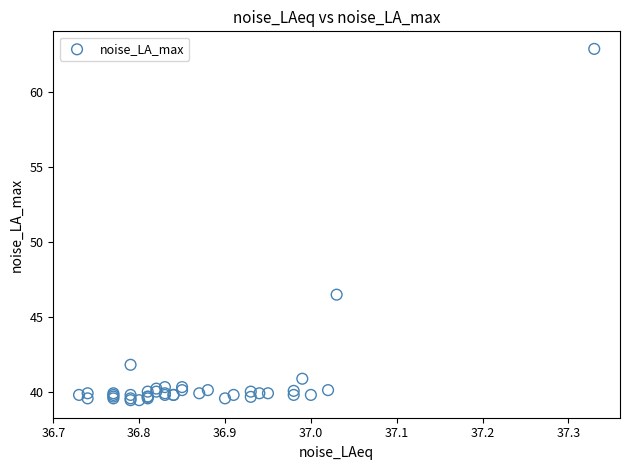

What Y value in the scatter plot is closest to 51?

46.5